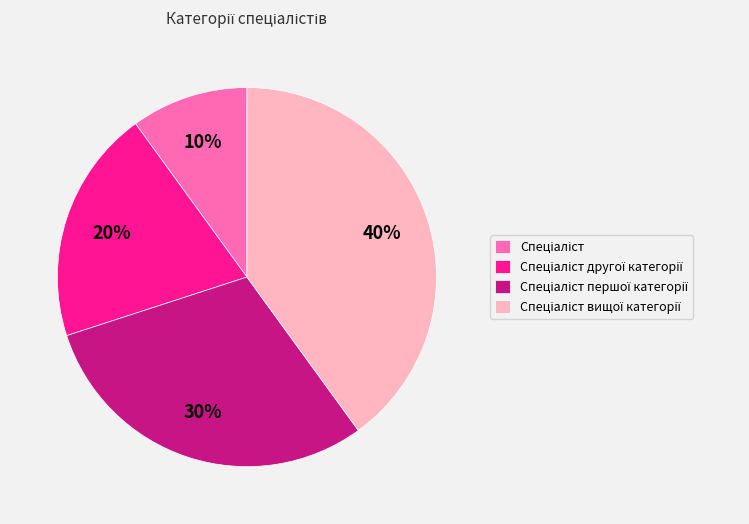

To the nearest percent, what is the difference between the largest and smallest slice percentages?

30%